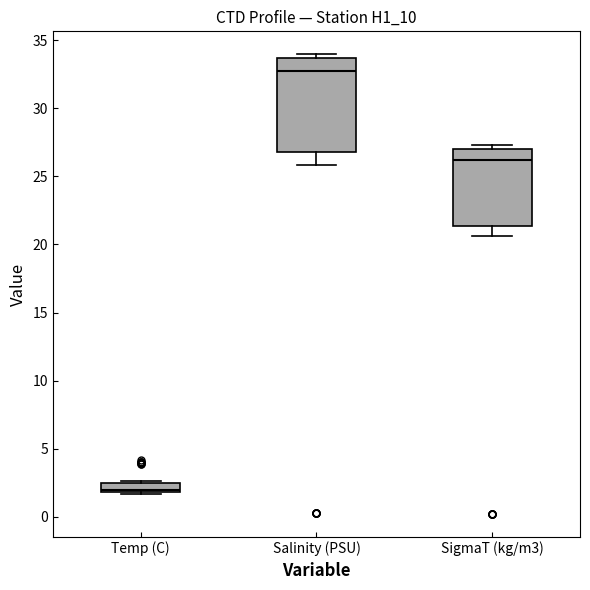

Which box is the tallest, from its lower edge to its upper edge?

Salinity (PSU)